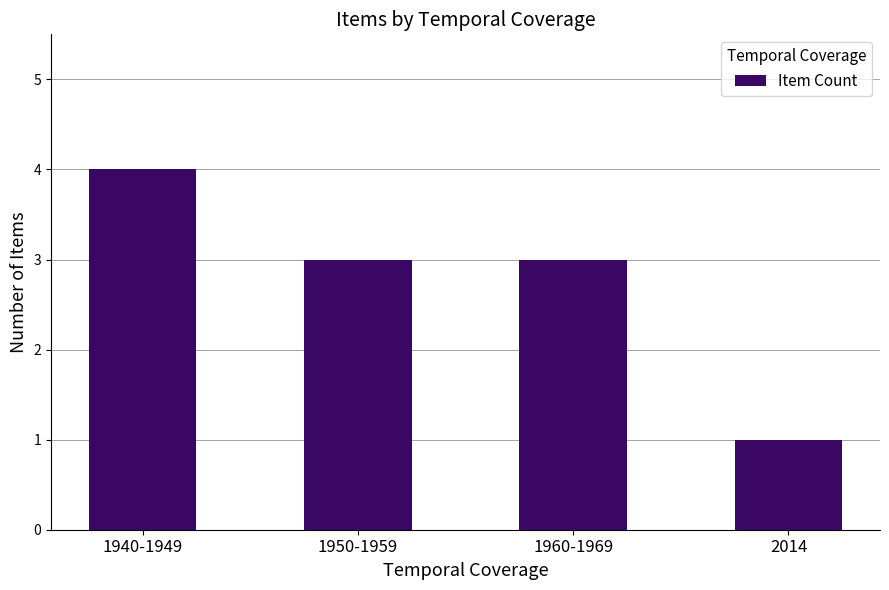

How many data points does each series have?

4